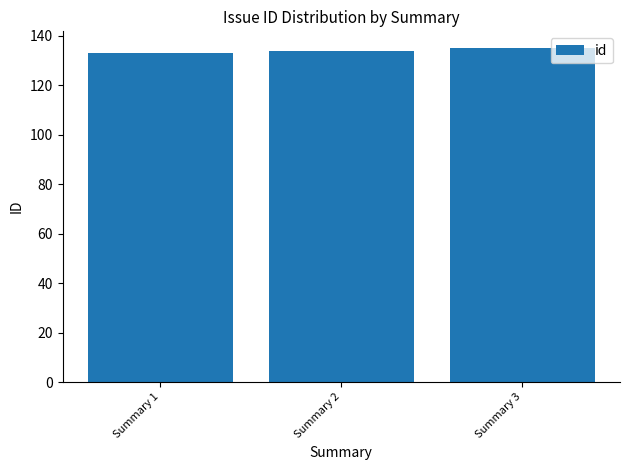

The value at Summary 3 is 50. True or false?

False